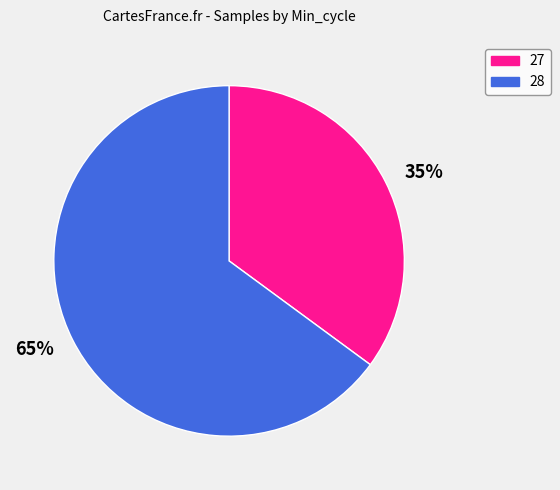

Which has a higher value, 35% or 65%?

65%